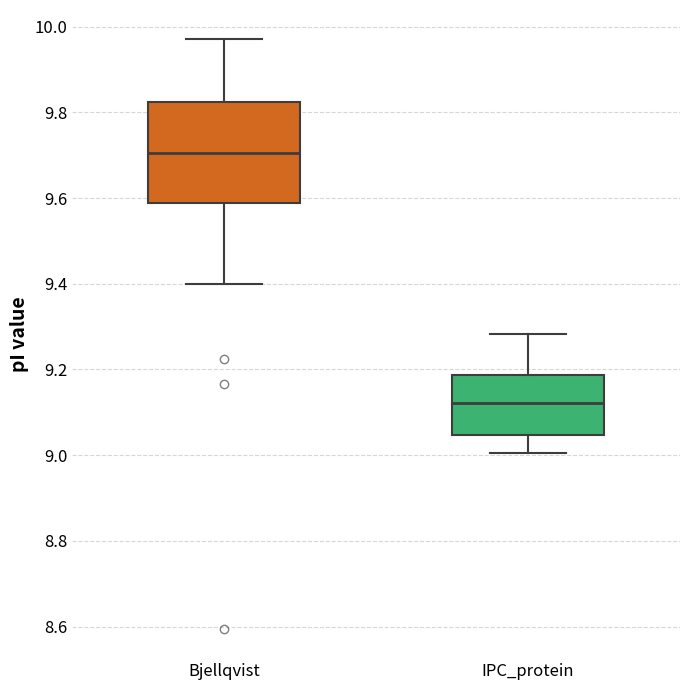

Reading left to right, transcribe this box plot: for each box, give where its median line is, the range the box spans, and where its two whiskers end, as read against the y-axis. The values are not printed on the chart, so give them approximately, as read against the axis.

Bjellqvist: median 9.70, box 9.58 to 9.82, whiskers 9.40 to 9.98
IPC_protein: median 9.12, box 9.04 to 9.18, whiskers 9.00 to 9.28